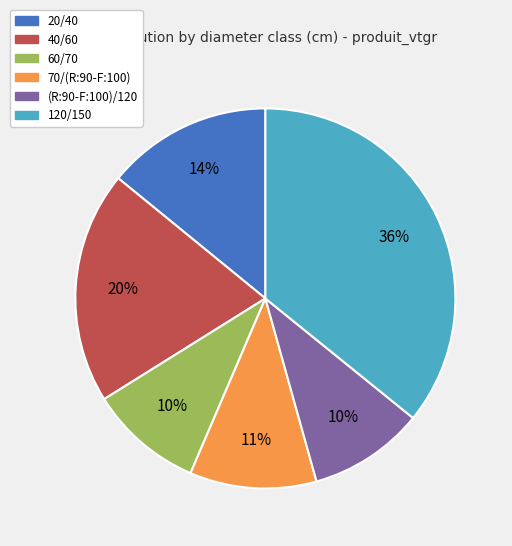

Count the number of slices in the pie.

6